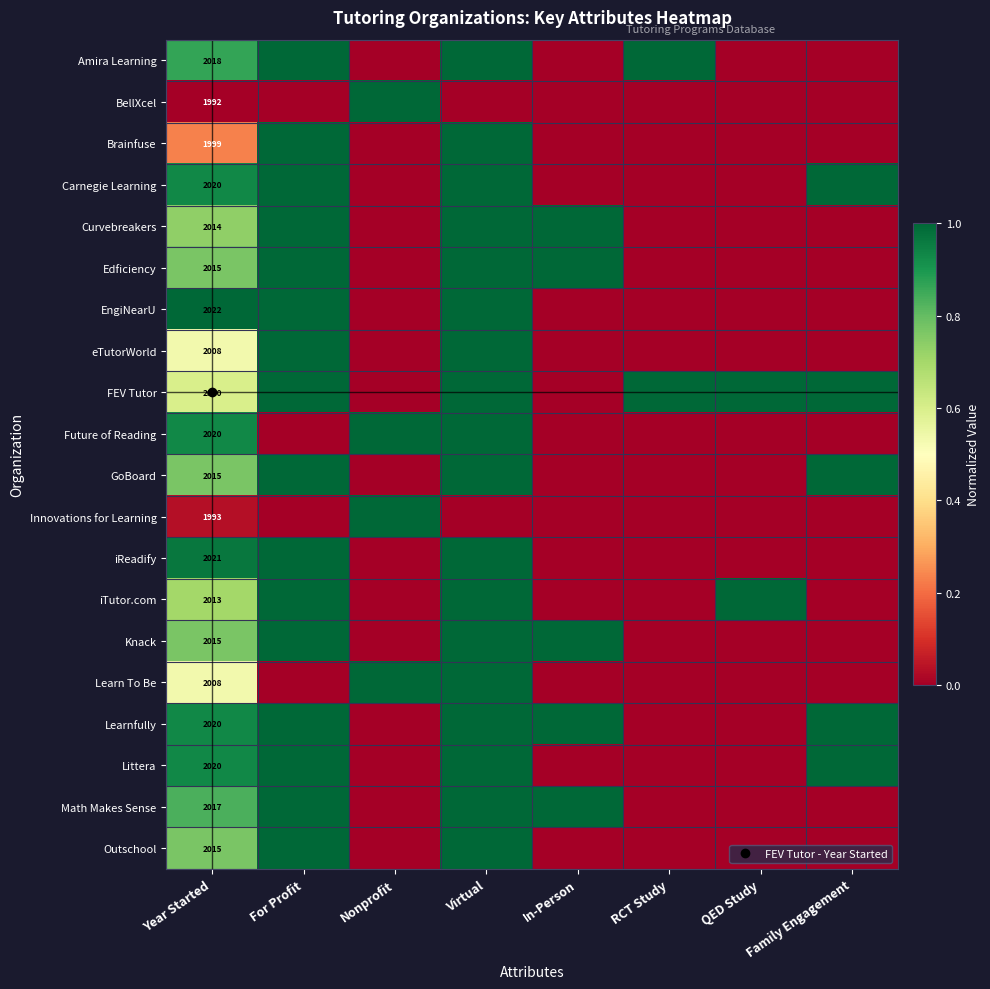

How many values in BellXcel are above zero?

1